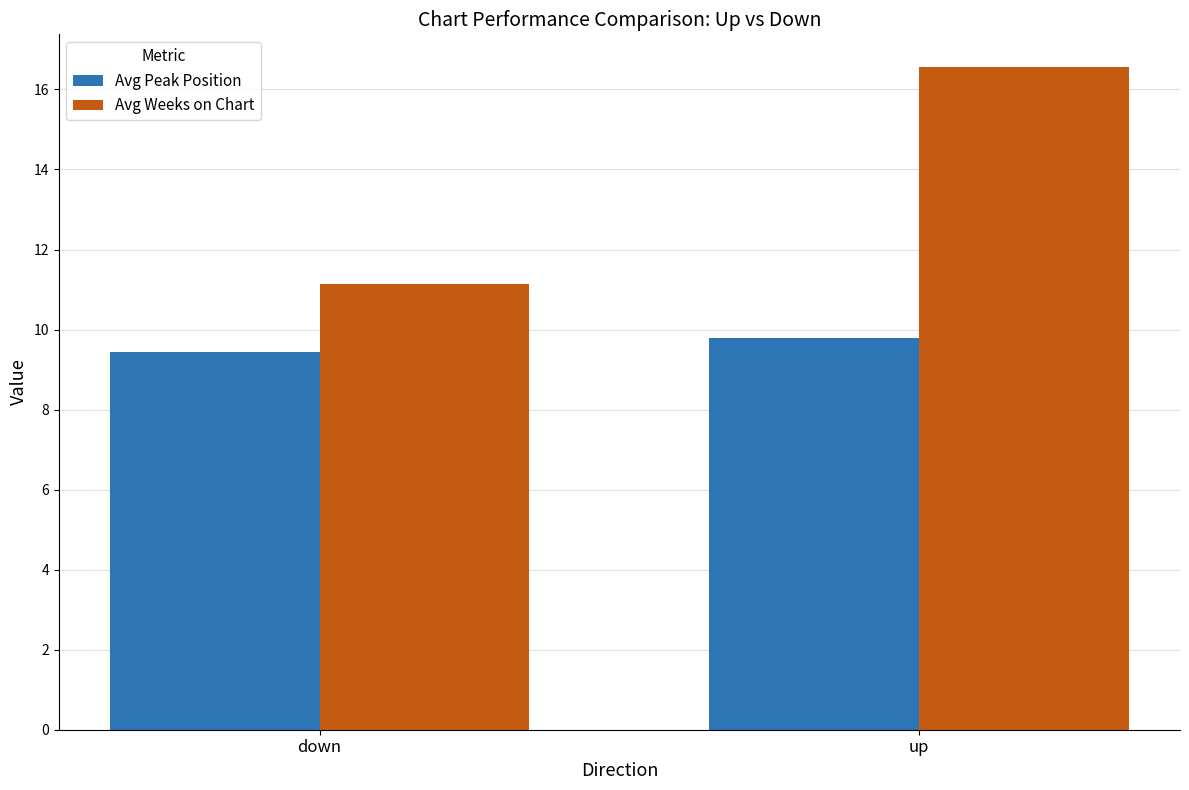

Count the number of categories in the chart.

2